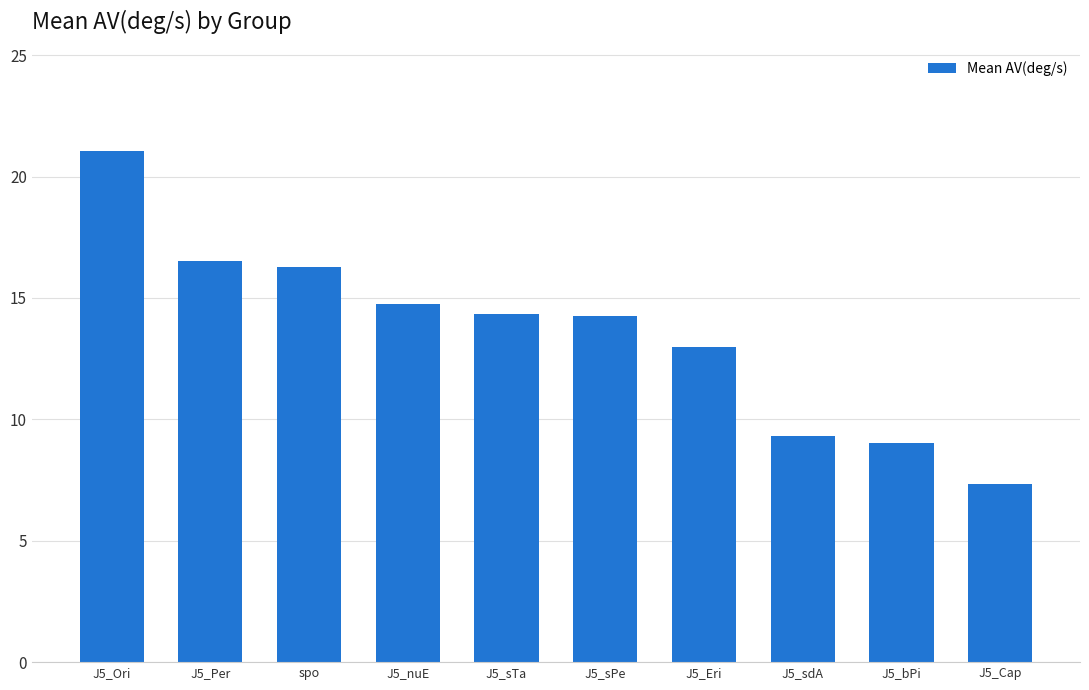

The value at J5_Eri is 13.0. True or false?

True